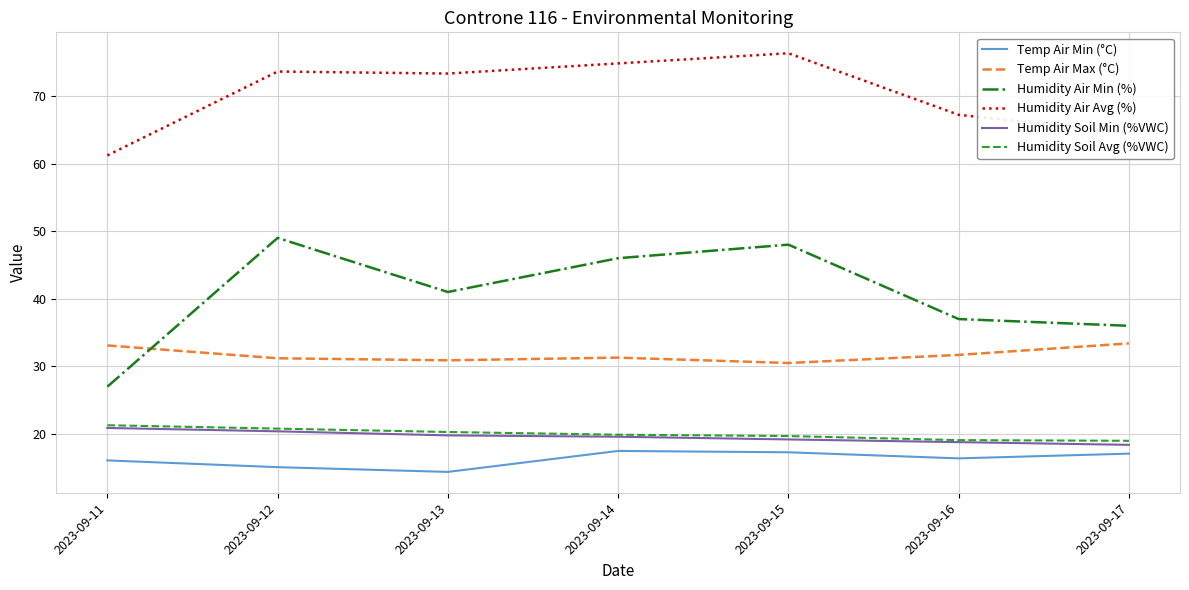

What is the lowest value of the Temp Air Min (°C) series?

14.4